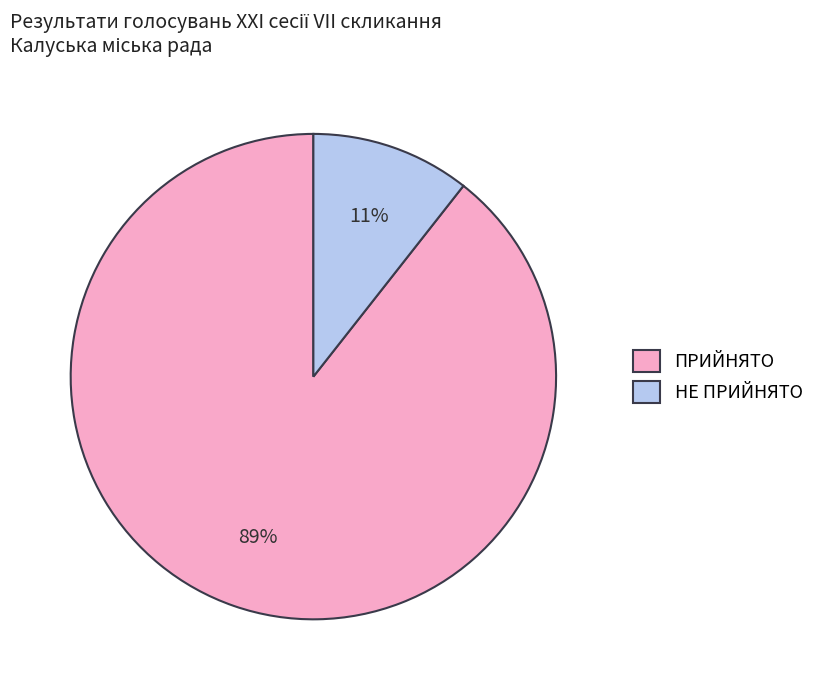

Approximately how many times larger is the value at НЕ ПРИЙНЯТО compared to ПРИЙНЯТО?

0.1